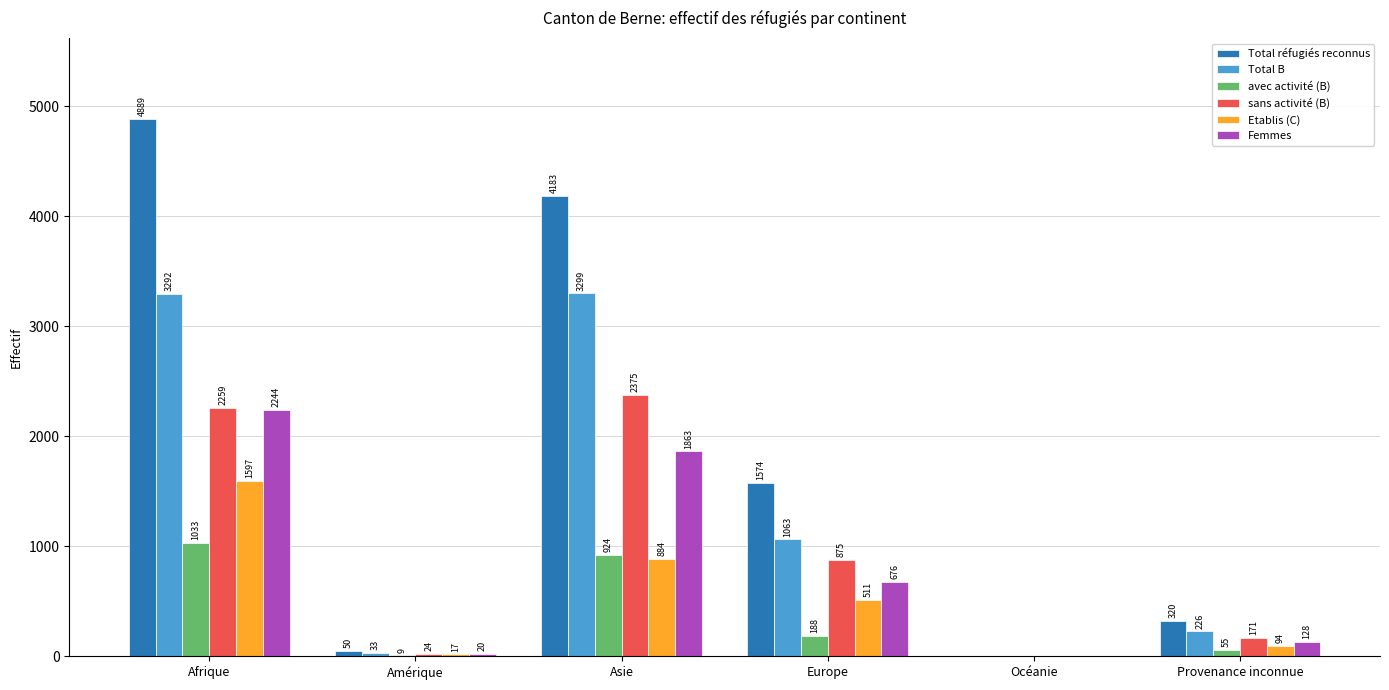

What is the approximate value of Femmes at Afrique?

2244